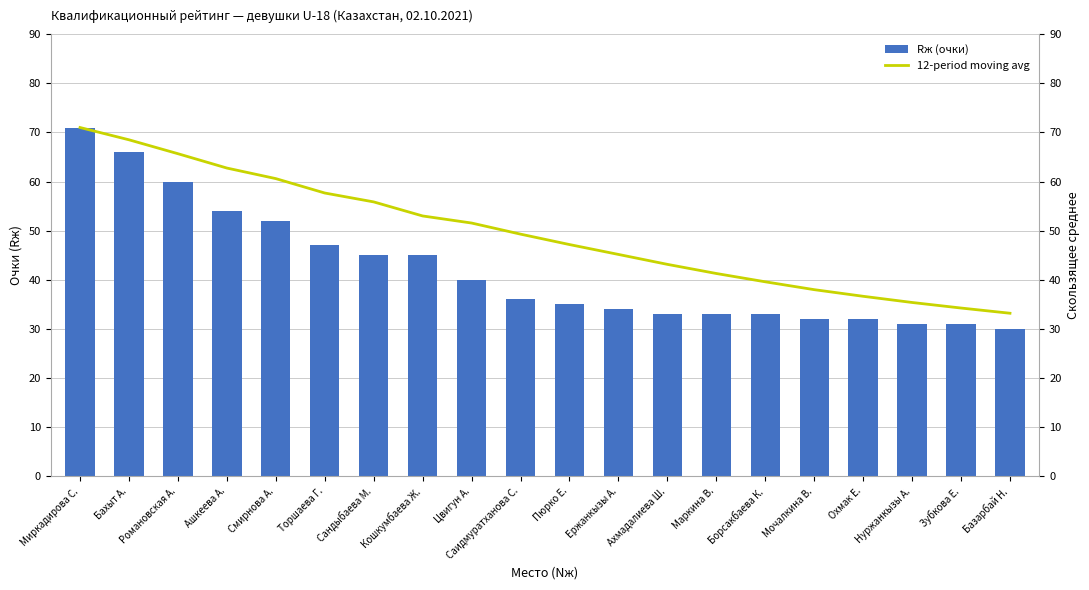

What are all the series names shown in the legend?

Rж (очки), 12-period moving avg